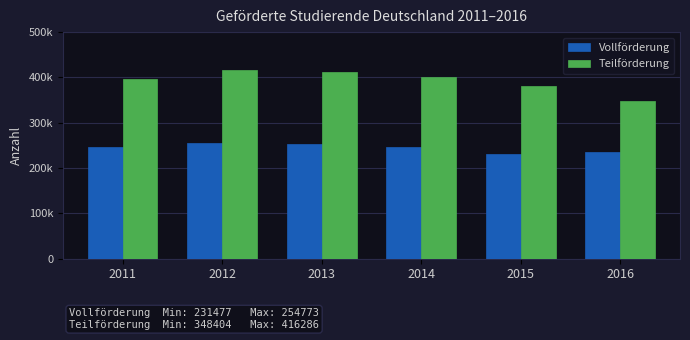

At which category is the sum across all series the highest?

2012